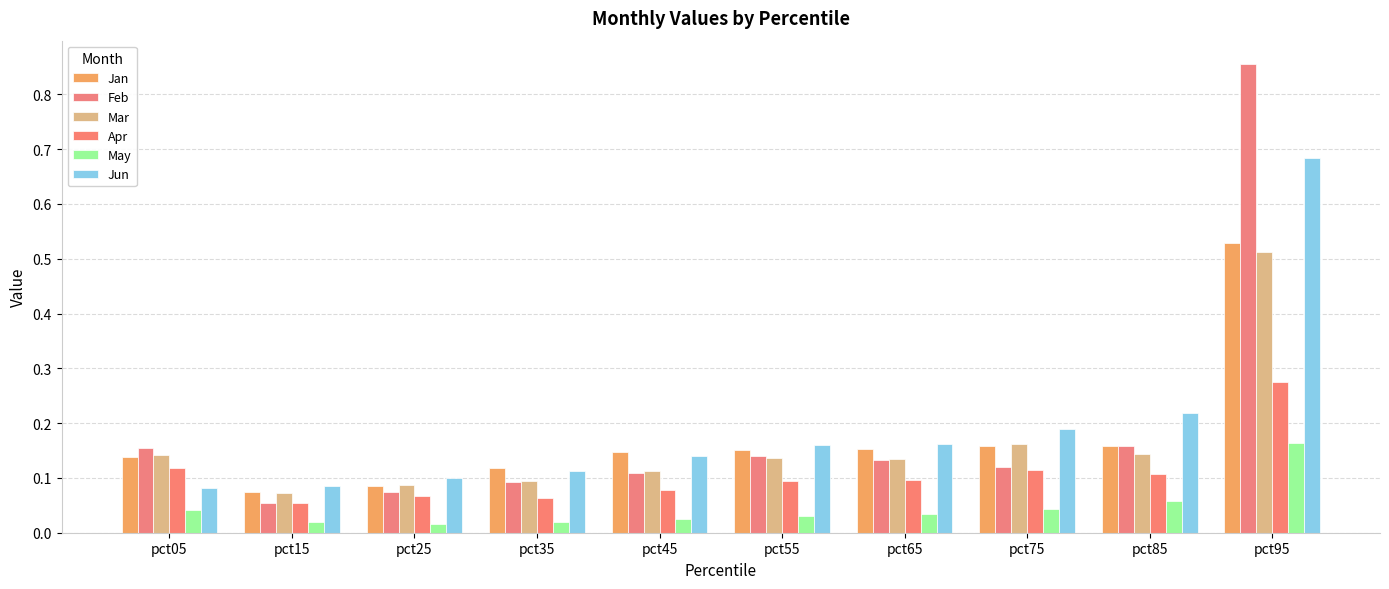

How many bars are there in each group?

6